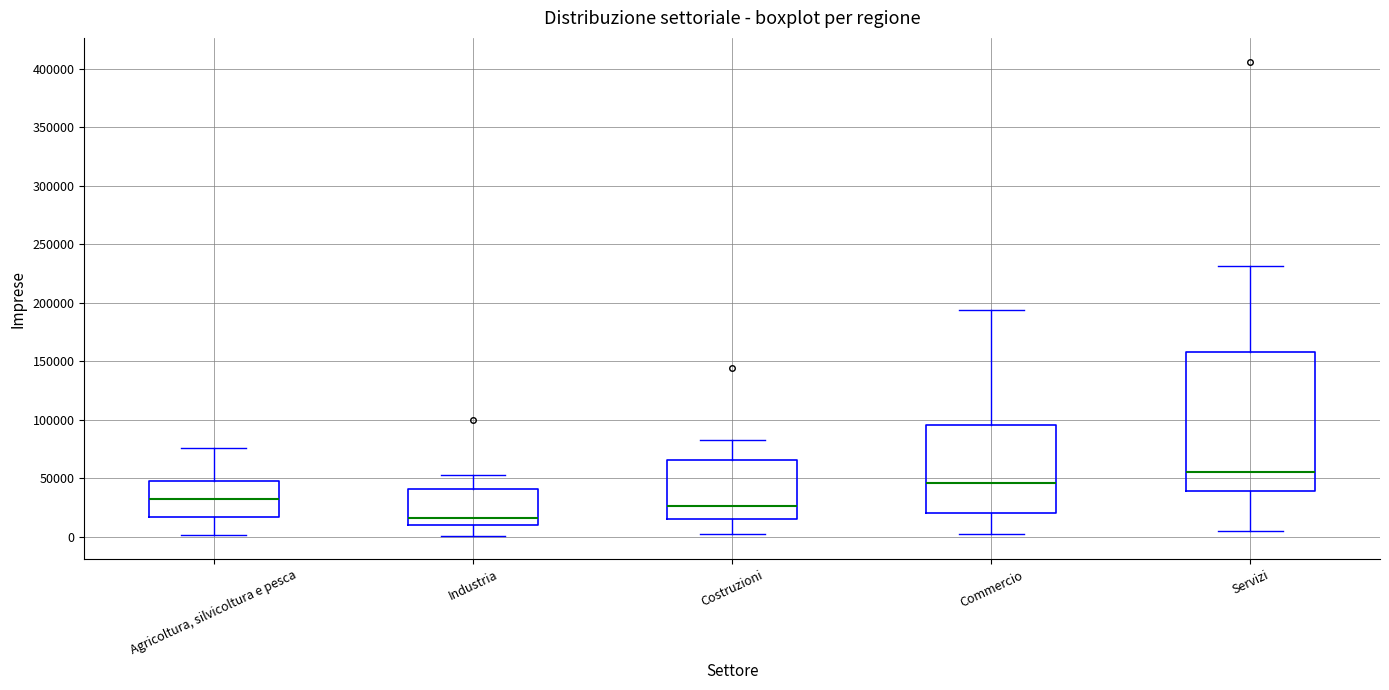

Reading left to right, transcribe this box plot: for each box, give where its median line is, the range the box spans, and where its two whiskers end, as read against the y-axis. The values are not printed on the chart, so give them approximately, as read against the axis.

Agricoltura, silvicoltura e pesca: median 30000, box 15000 to 50000, whiskers 0 to 75000
Industria: median 15000, box 10000 to 40000, whiskers 0 to 55000
Costruzioni: median 25000, box 15000 to 65000, whiskers 0 to 85000
Commercio: median 45000, box 20000 to 95000, whiskers 0 to 195000
Servizi: median 55000, box 40000 to 160000, whiskers 5000 to 230000